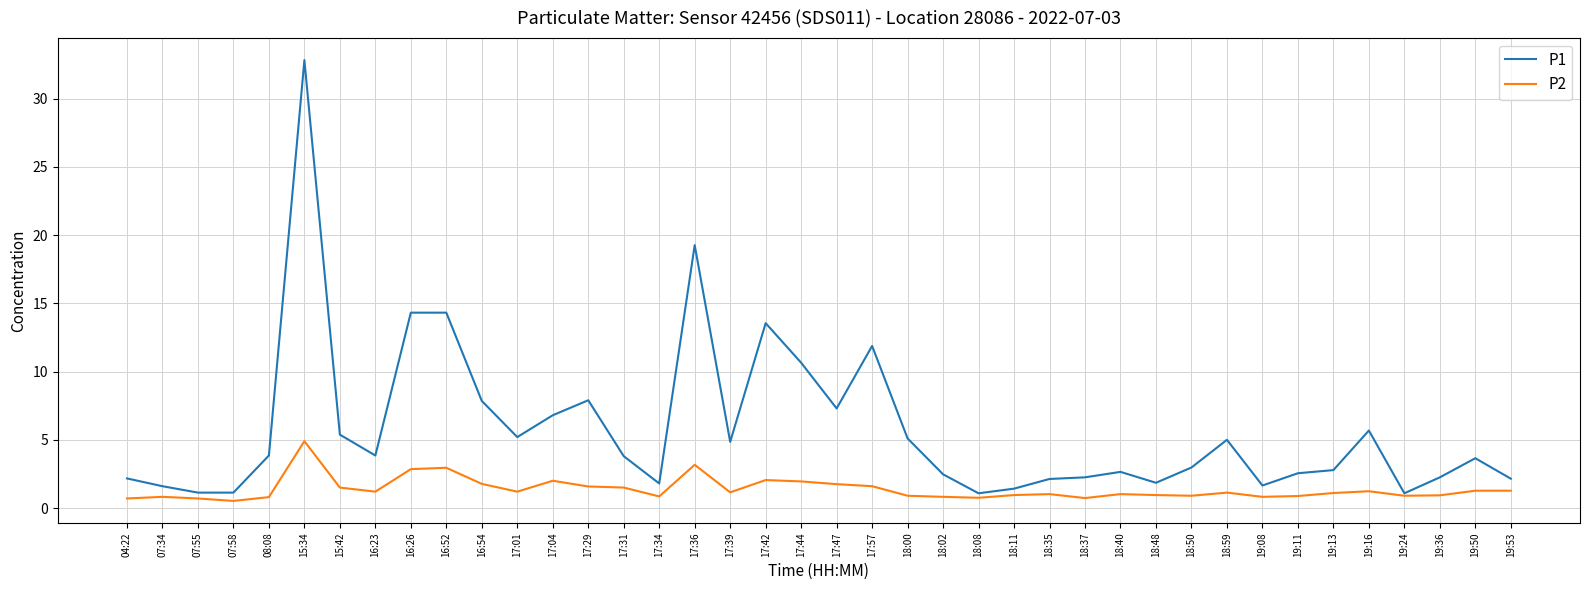

What is the sum of all P1 values?

230.1